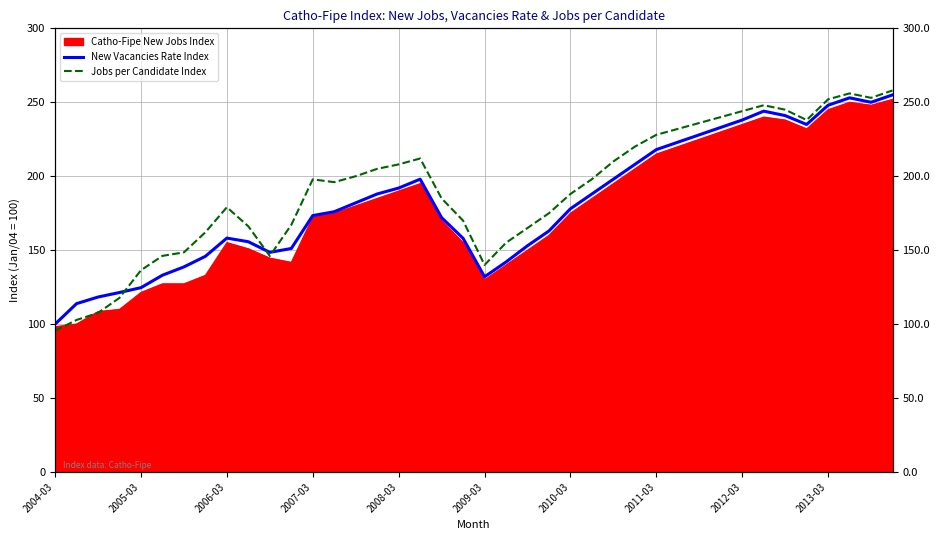

Is it true that New Vacancies Rate Index equals 382.7 at 2012-03?

False